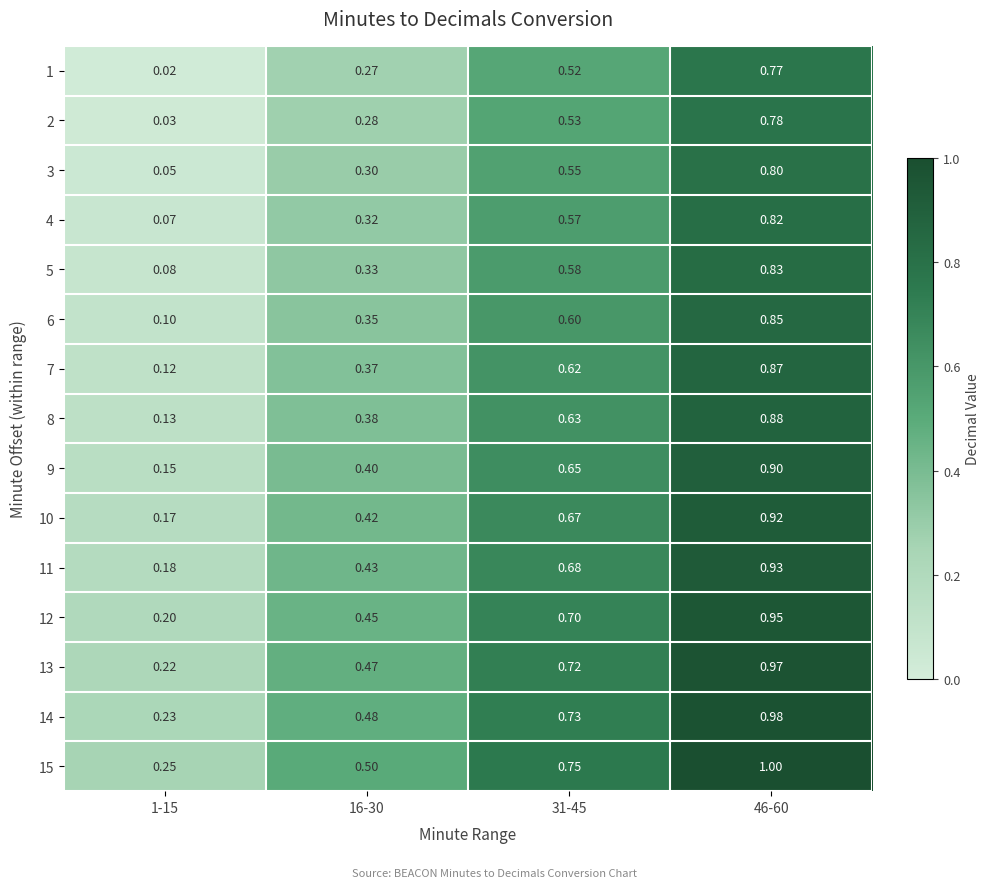

How many distinct data groups are displayed?

15